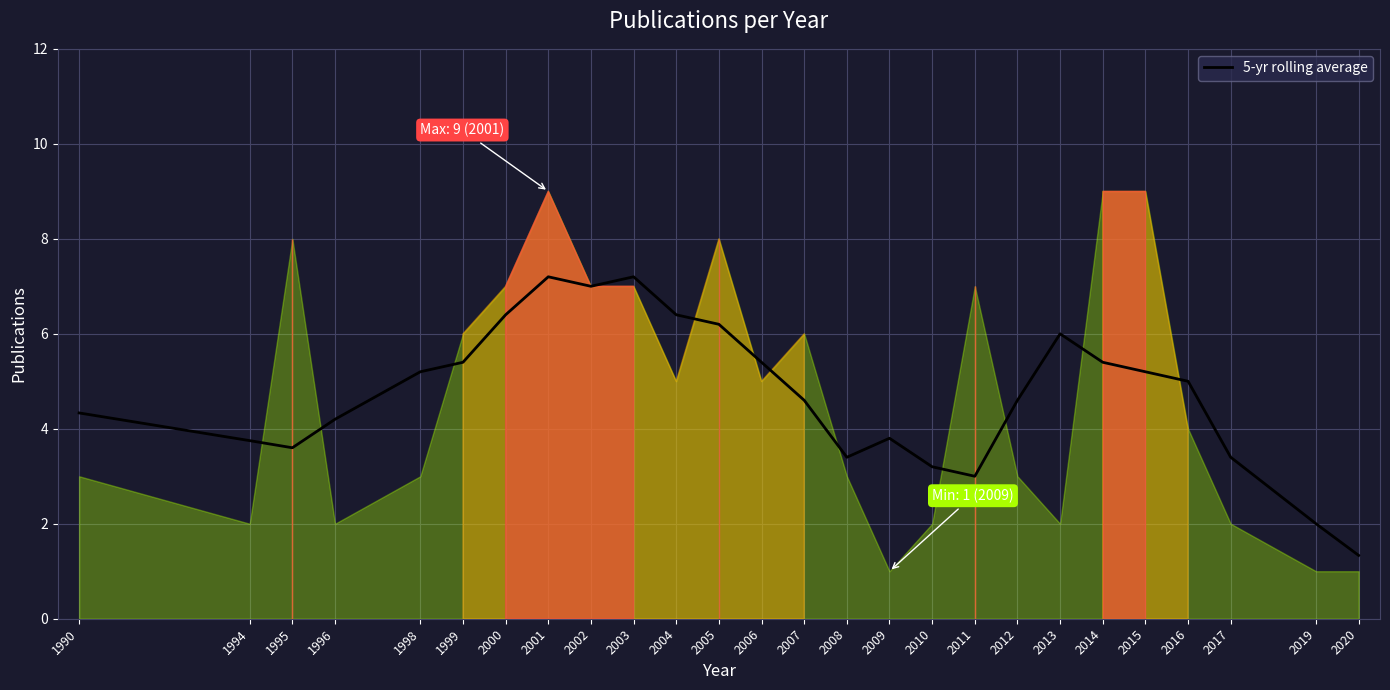

The value at 2007 is 4.6. True or false?

True